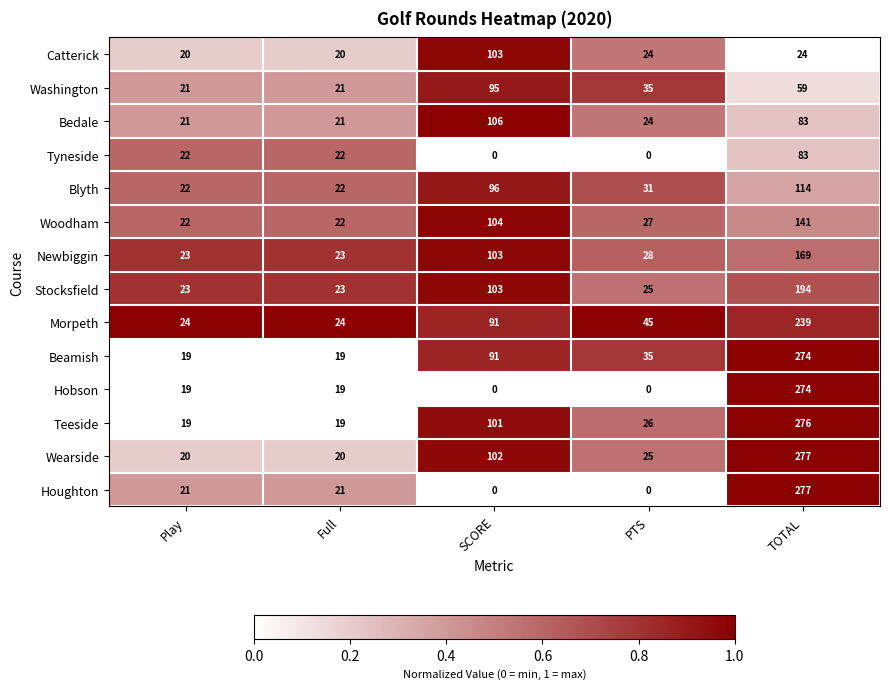

What is the difference between the second highest and second lowest values in the Beamish series?

72